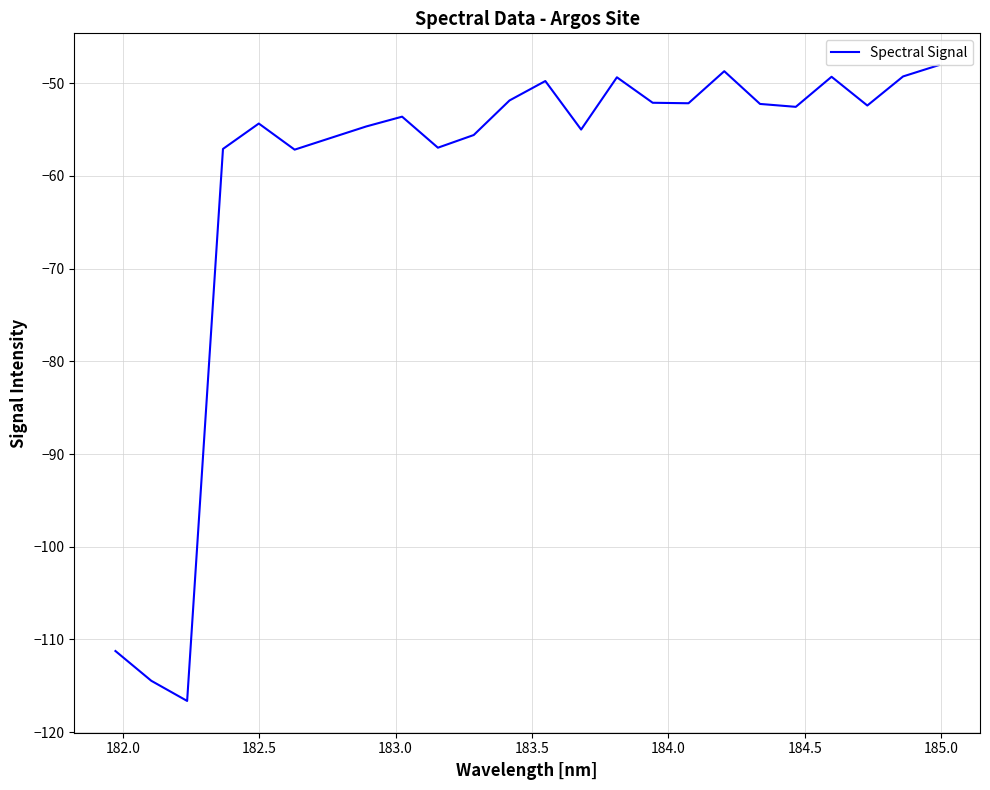

What is the difference between the maximum and minimum values?

68.6